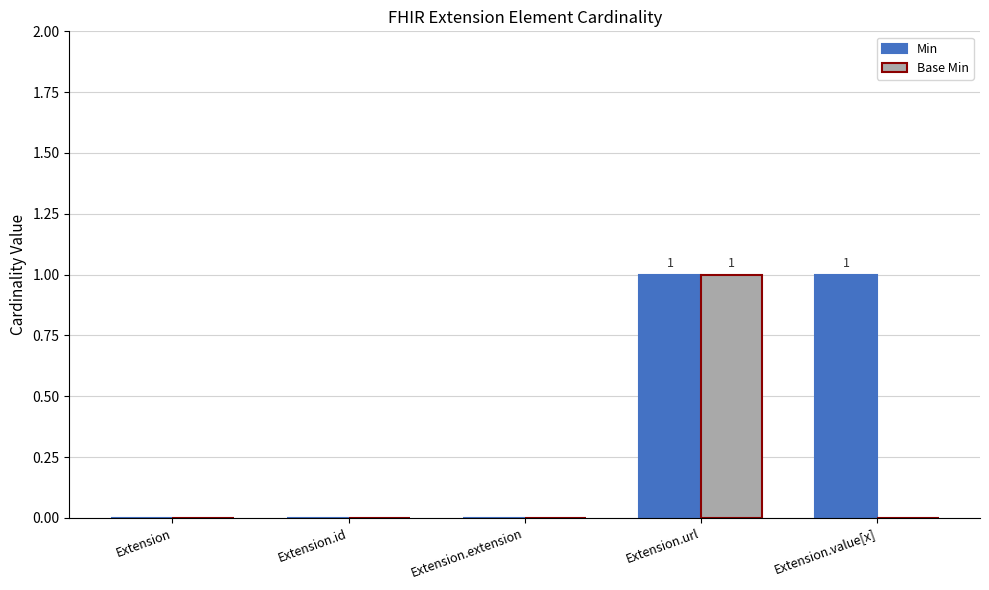

Between Extension.id and Extension.value[x], which series saw the biggest shift?

Min